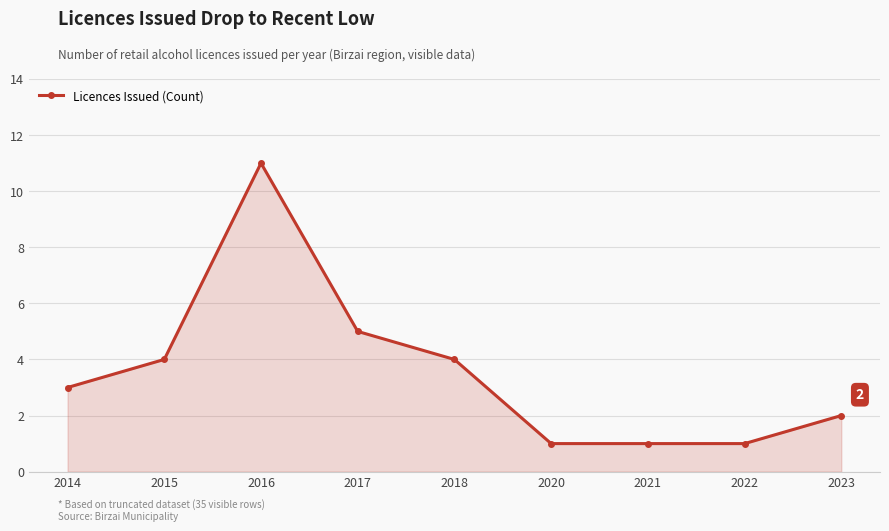

Reading left to right, what are all the values shown in this chart?

2014=3	2015=4	2016=11	2017=5	2018=4	2020=1	2021=1	2022=1	2023=2